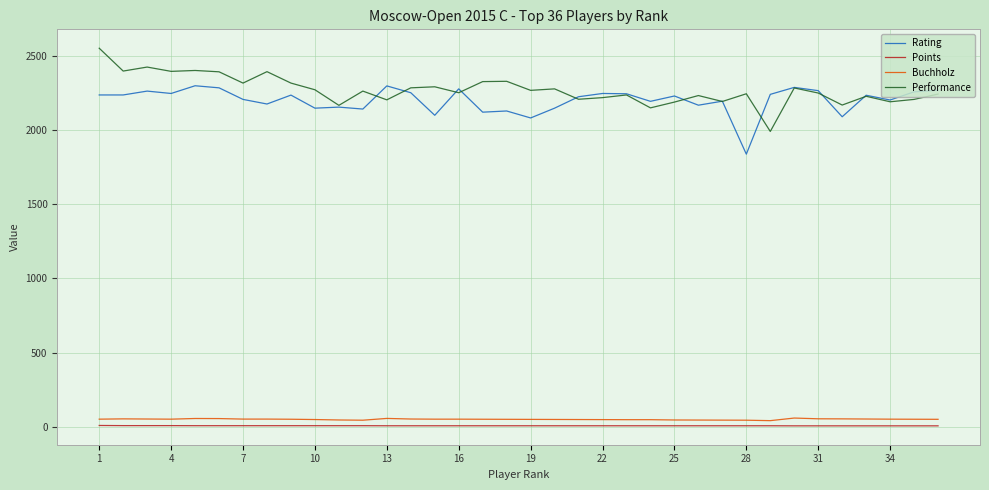

True or false: Performance and Points intersect in this chart.

False